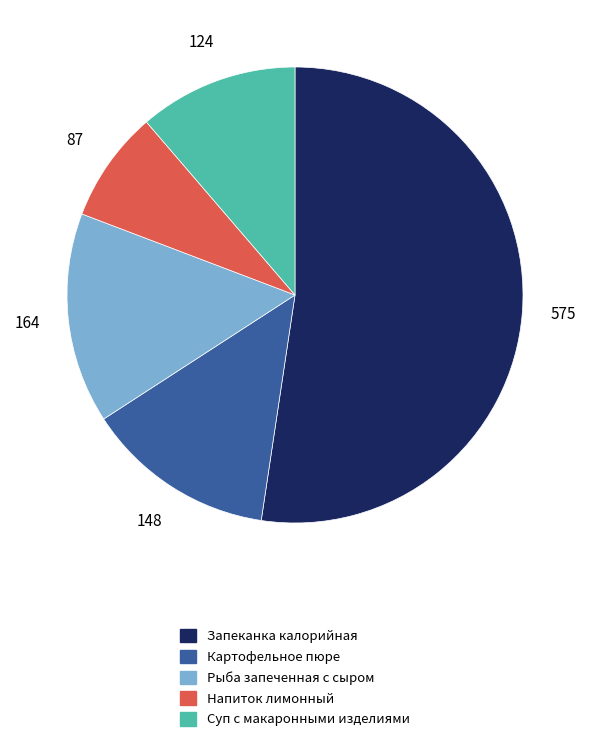

Is there a majority slice in this chart?

Yes